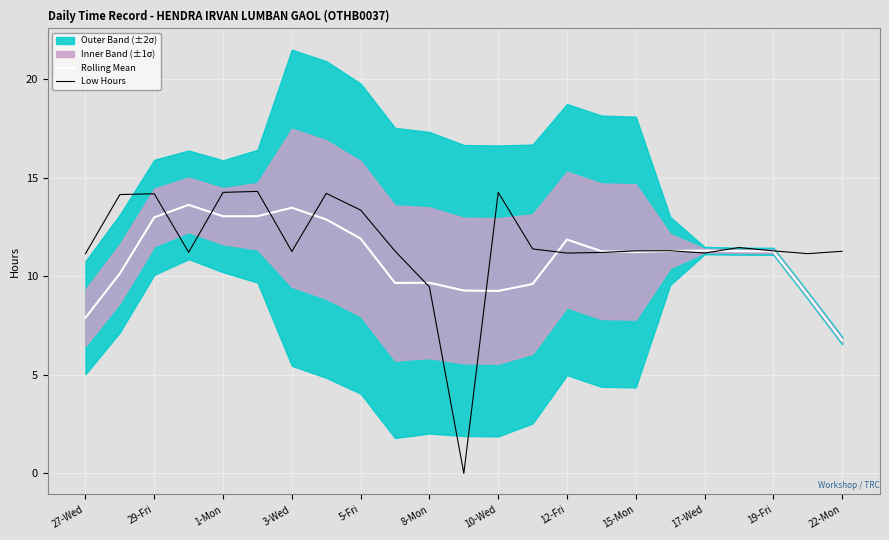

Which category has the highest value in the Rolling Mean series?

3-Wed